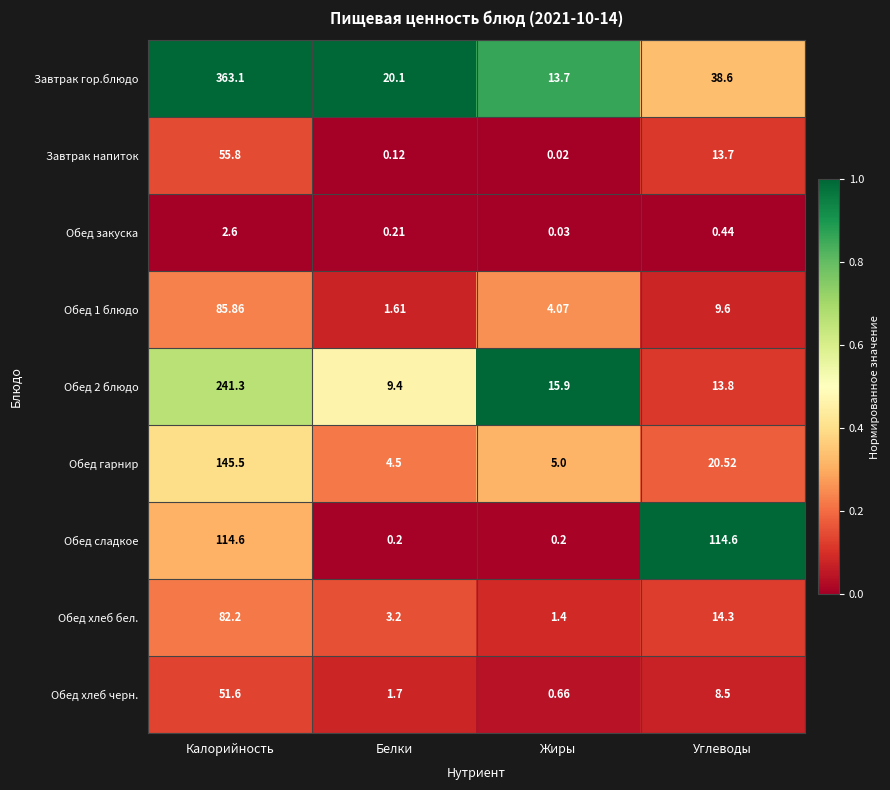

At which label does Обед 1 блюдо reach its peak?

Калорийность